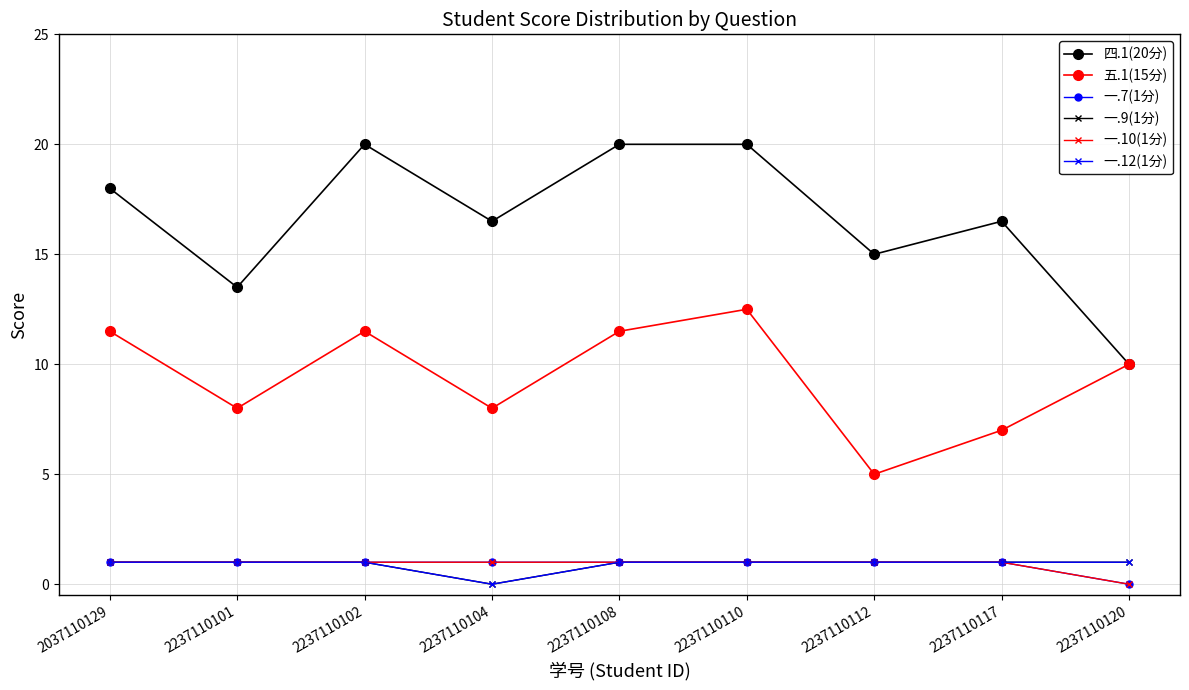

Which category has the lowest value across all series?

2237110120